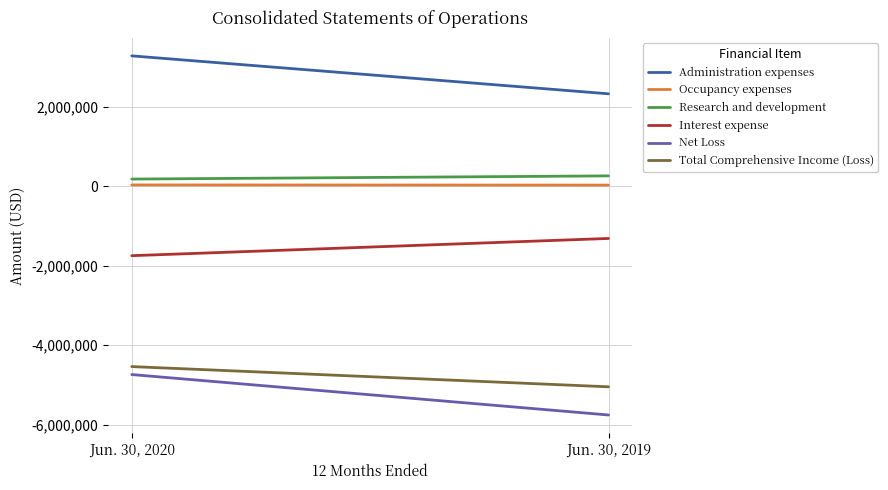

Which category has the highest value in the Occupancy expenses series?

Jun. 30, 2020